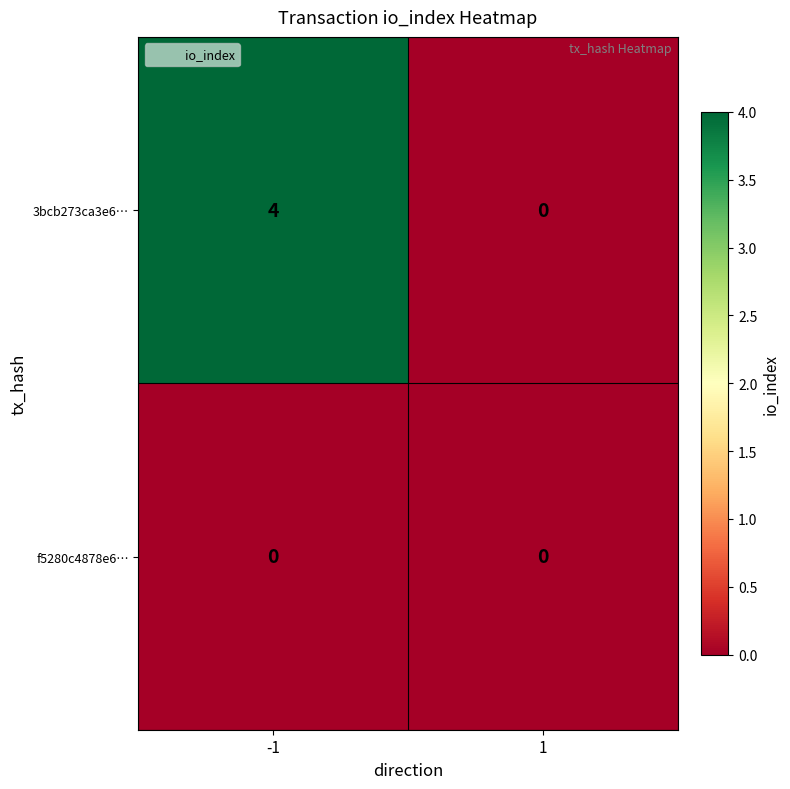

What is the greatest value displayed?

4